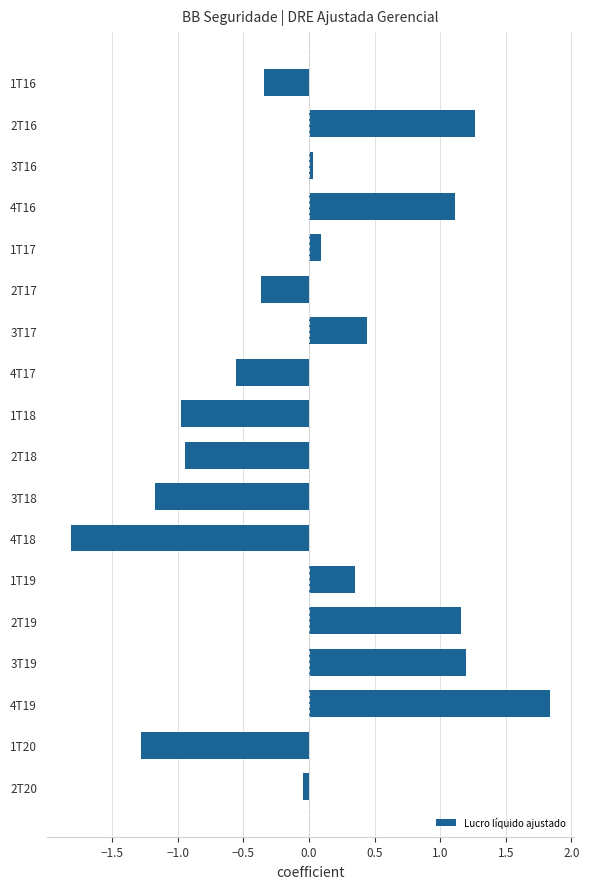

What is the label of the 2nd bar from the bottom?

1T20